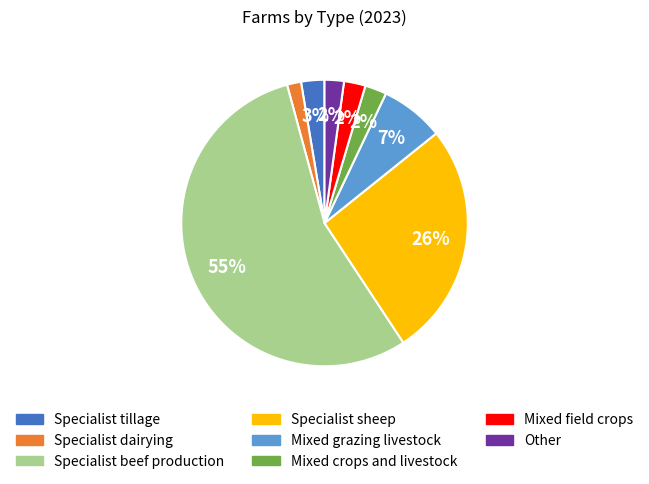

Which has a higher value, Specialist dairying or Specialist tillage?

Specialist tillage